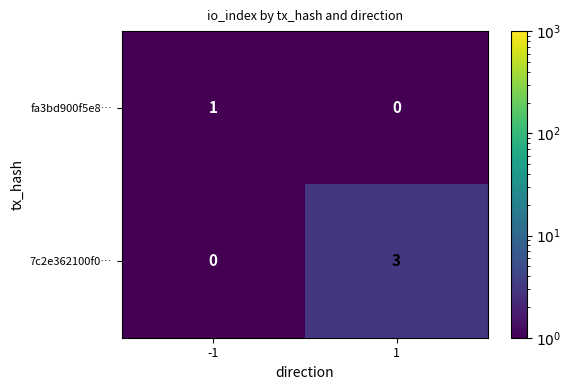

What is the sum of all 7c2e362100f0… values?

3